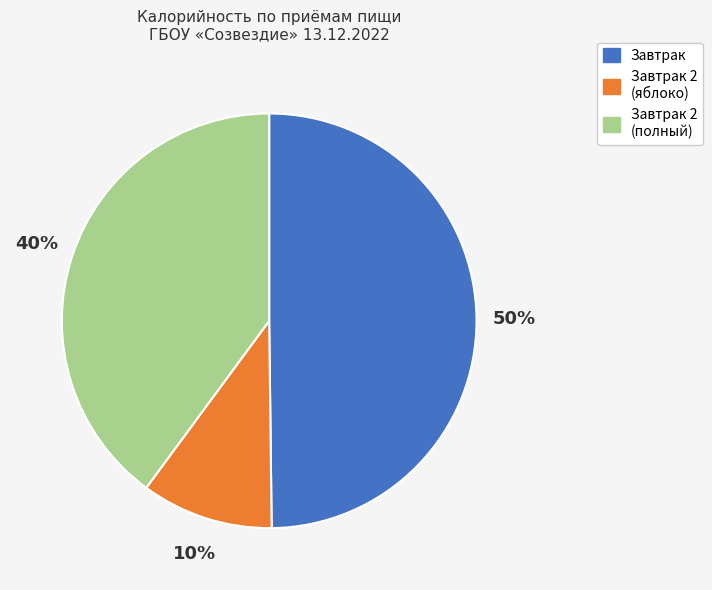

To the nearest percent, what portion does Завтрак 2 (яблоко) represent?

10%